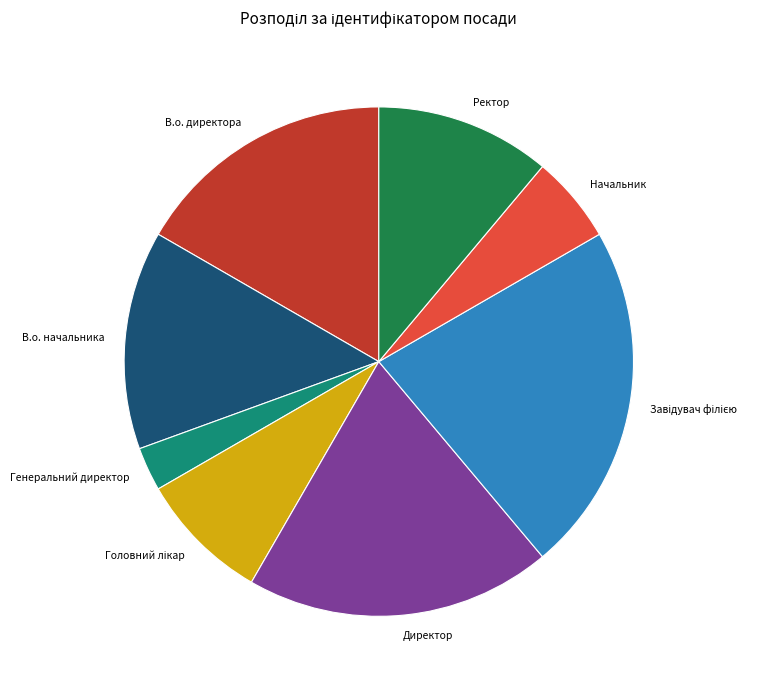

How many segments does this pie chart have?

8